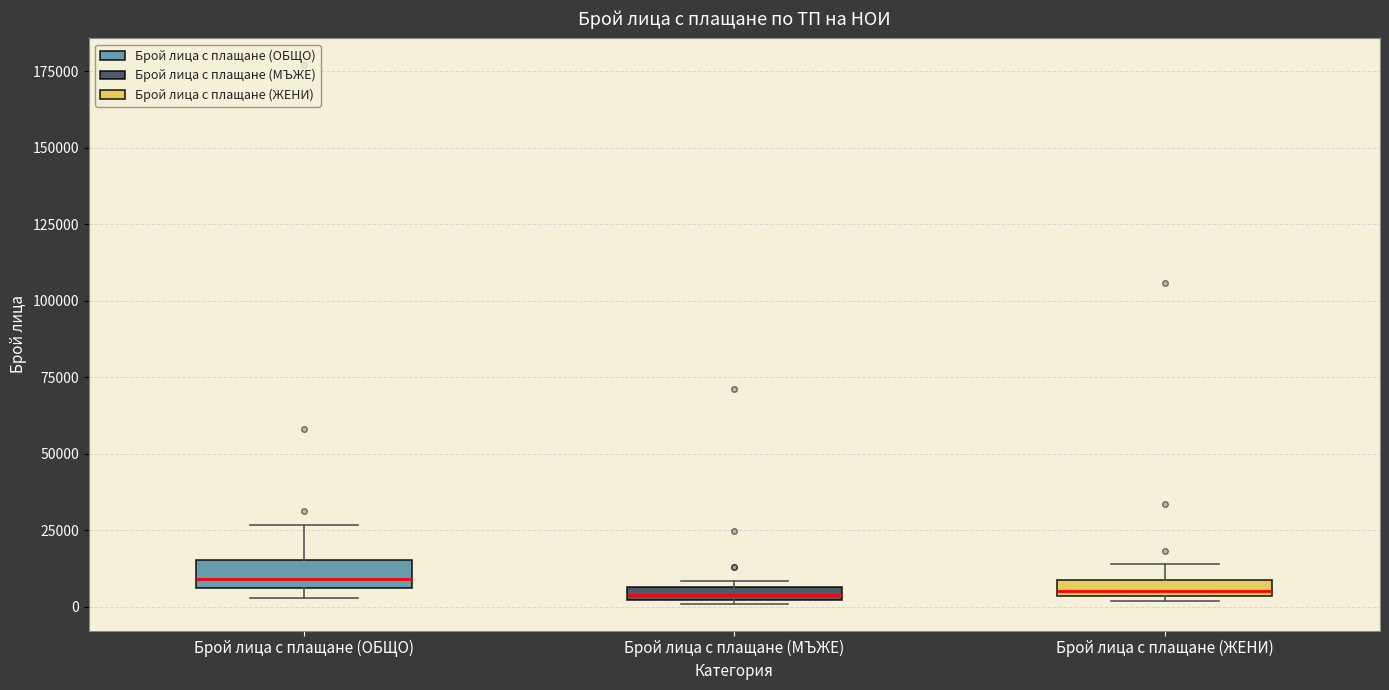

Where does the median line of the box for Брой лица с плащане (ОБЩО) sit on the y-axis? The values are not printed on the chart, so give them approximately, as read against the axis.

10000